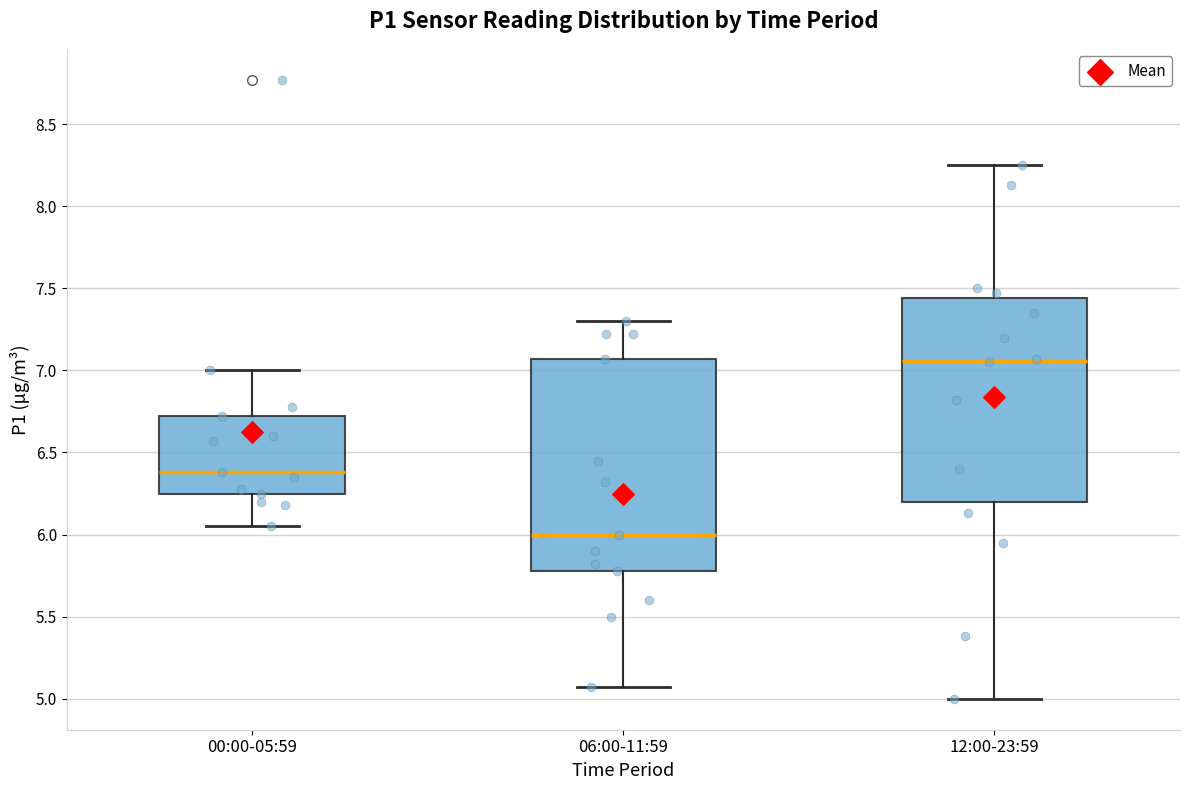

Where does the lower whisker of the box for 06:00-11:59 end on the y-axis? The values are not printed on the chart, so give them approximately, as read against the axis.

5.05